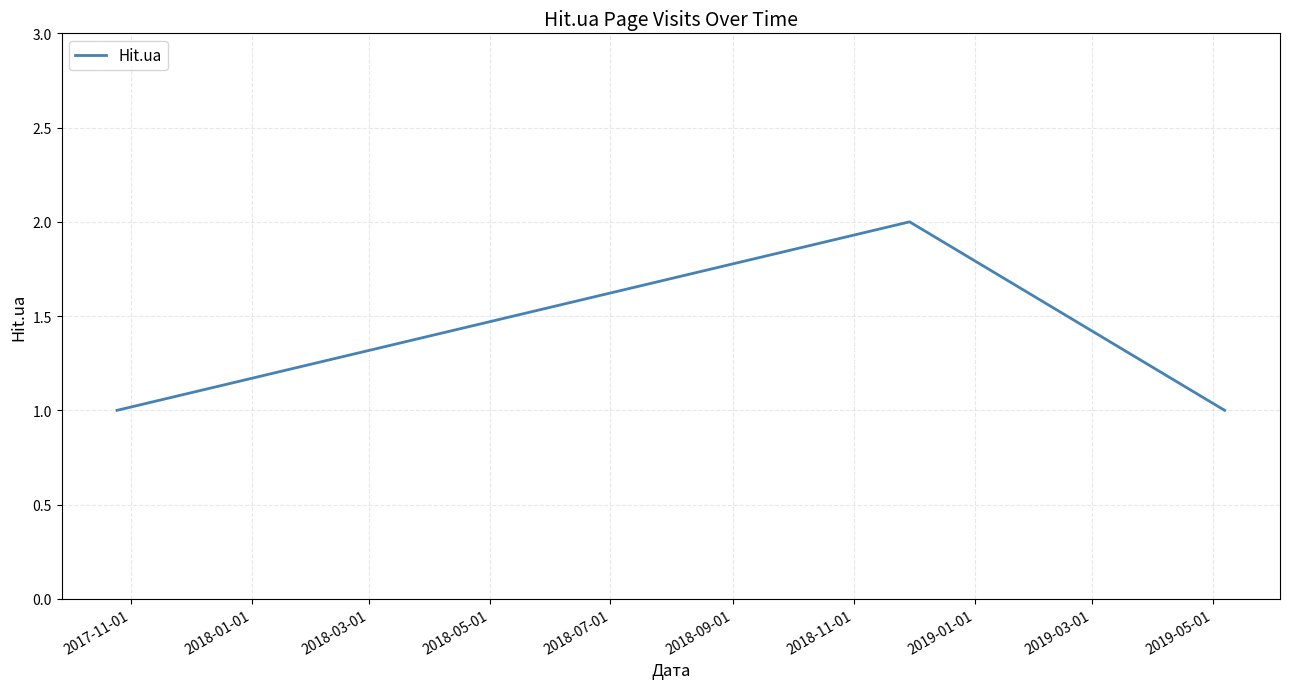

What is the sum of all values?

4